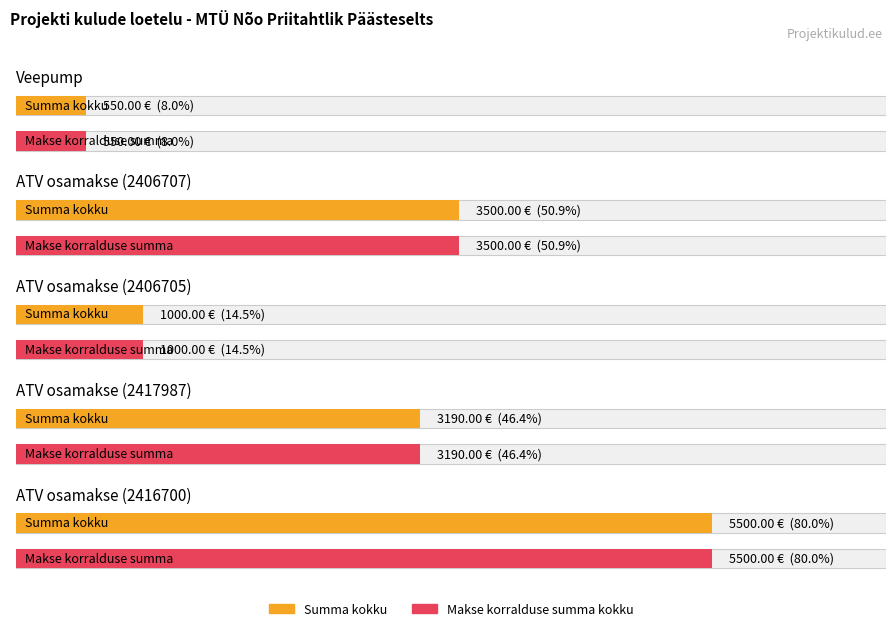

What is the value of the Makse korralduse summa kokku bar at the 5th from the left?

5500